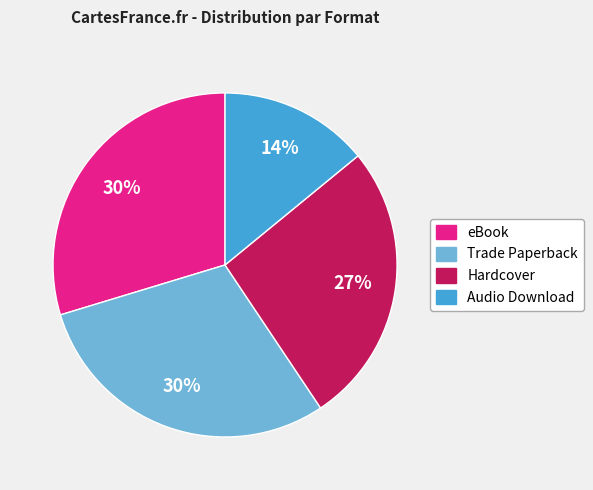

Count the number of slices in the pie.

4